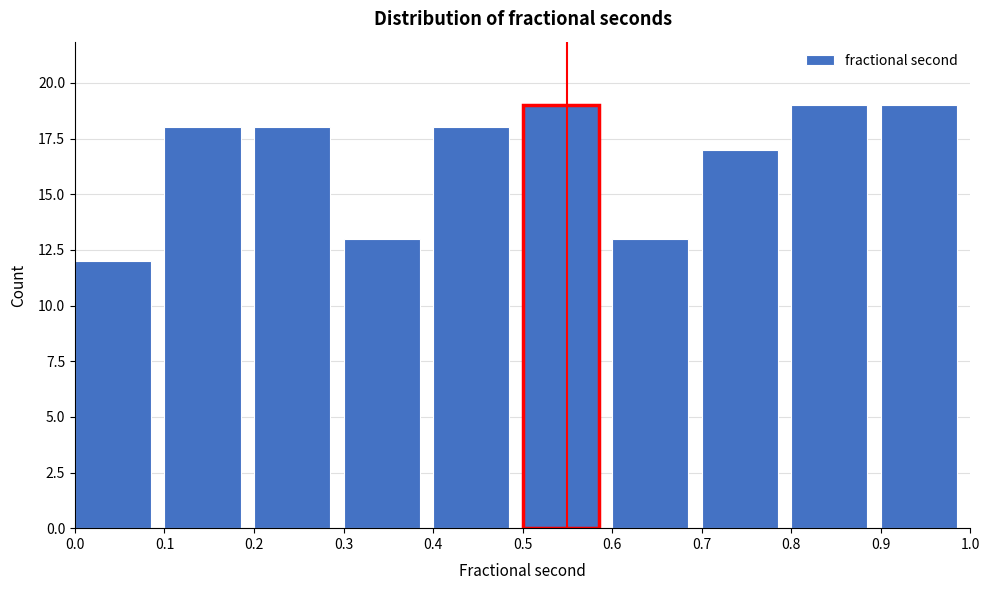

How tall is the bar that spans 0.1 to 0.2 on the x-axis? The values are not printed on the chart, so give them approximately, as read against the axis.

18